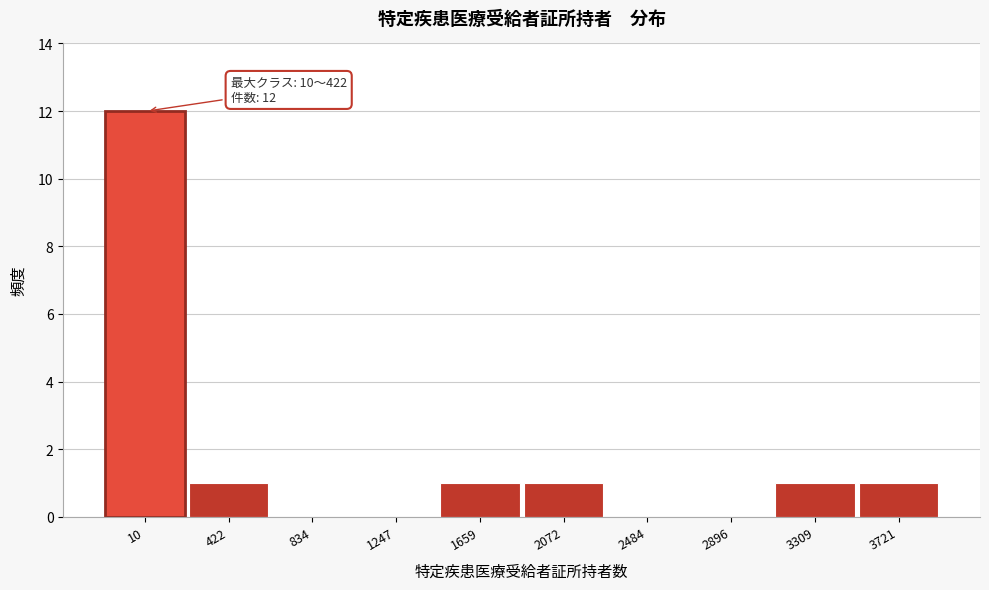

Reading left to right, transcribe all the data shown in this chart.

10=12	422=1	834=0	1247=0	1659=1	2072=1	2484=0	2896=0	3309=1	3721=1